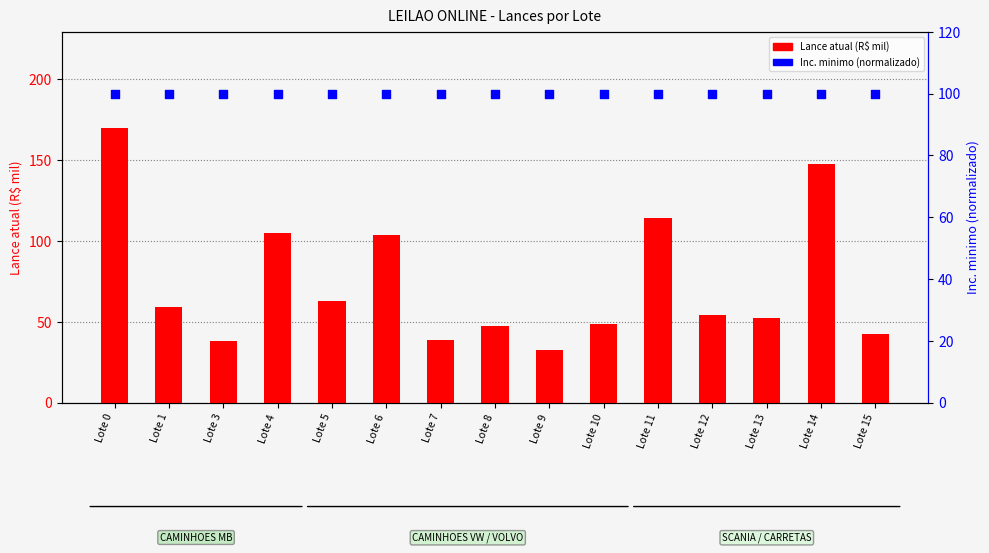

What are all the series names shown in the legend?

Lance atual (R$ mil), Inc. minimo (normalizado)